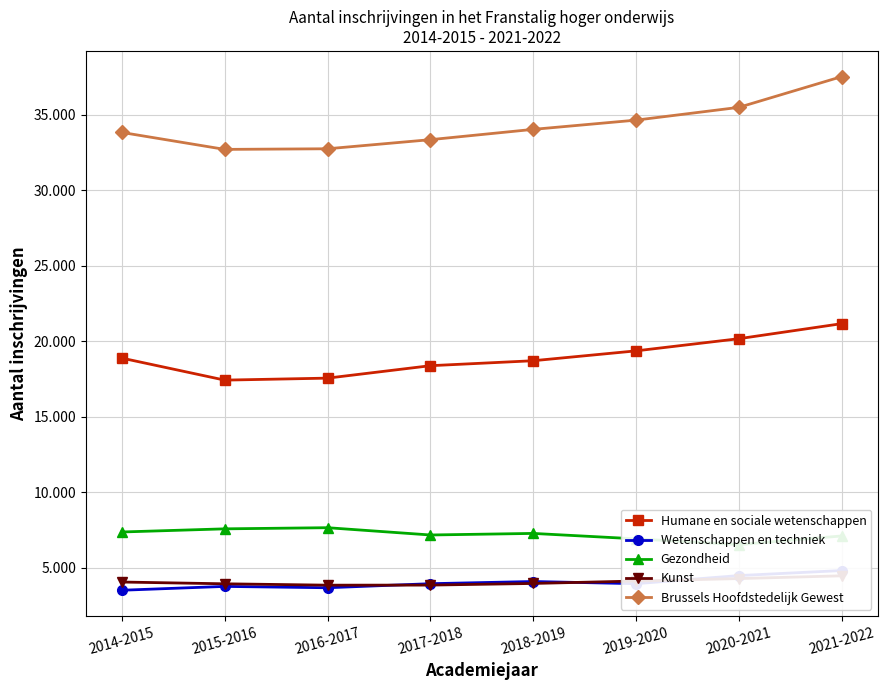

The Wetenschappen en techniek series shows 7888 at 2020-2021. True or false?

False